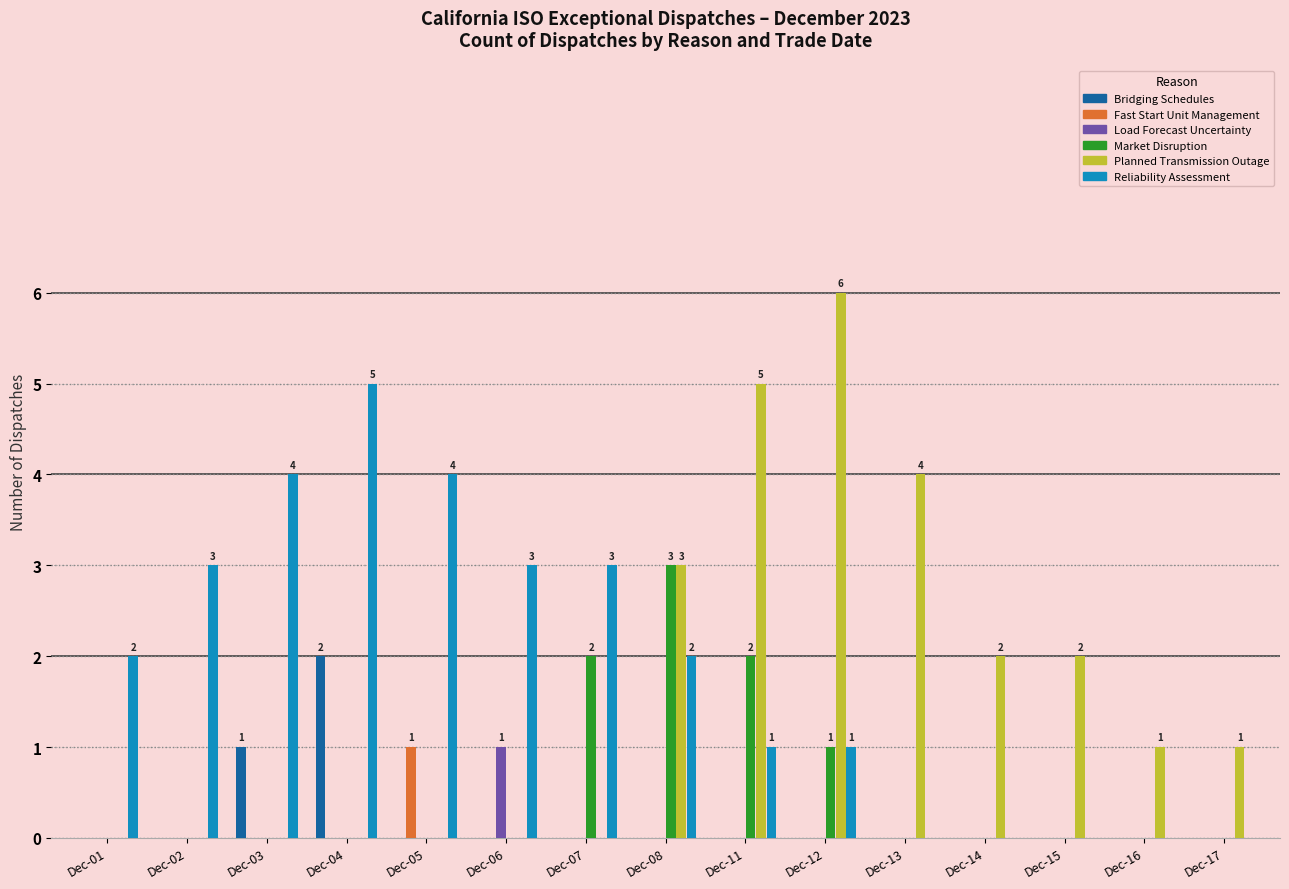

What is the total value across all series at Dec-15?

2